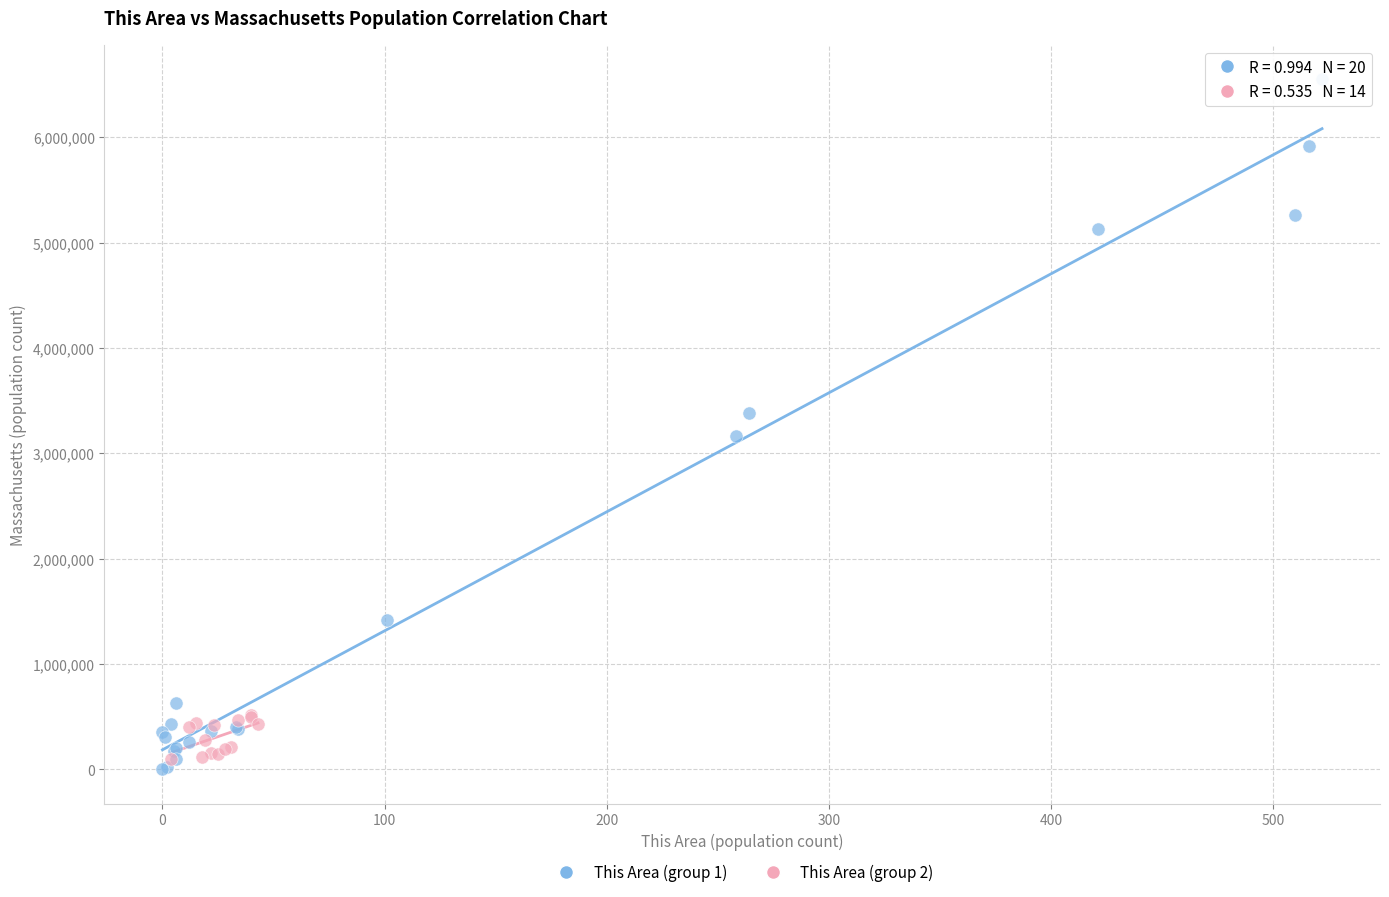

Which series contains the highest Y value?

This Area (group 1)